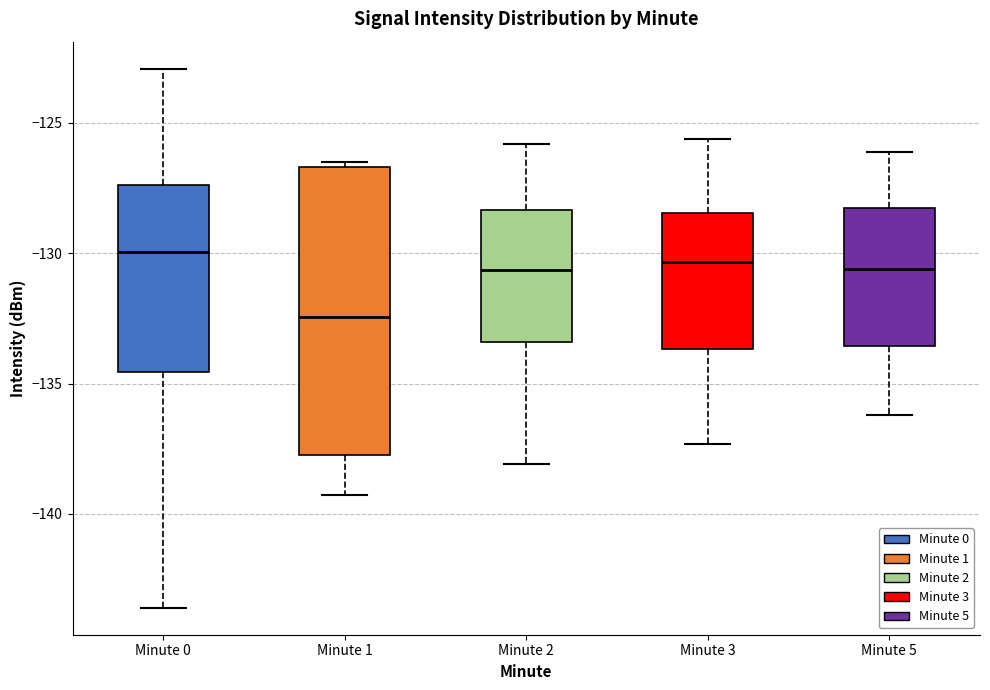

Which box is the tallest, from its lower edge to its upper edge?

Minute 1